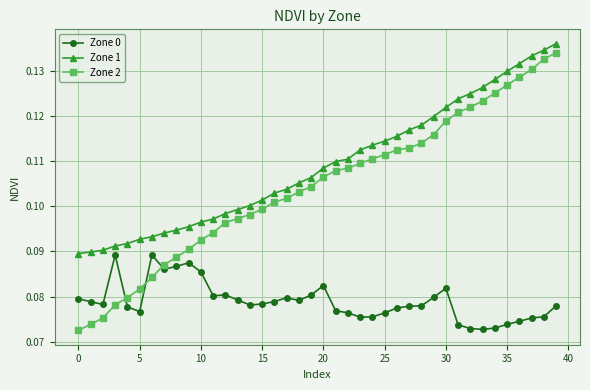

Rank the series by their average value, from lowest to highest.

Zone 0, Zone 2, Zone 1